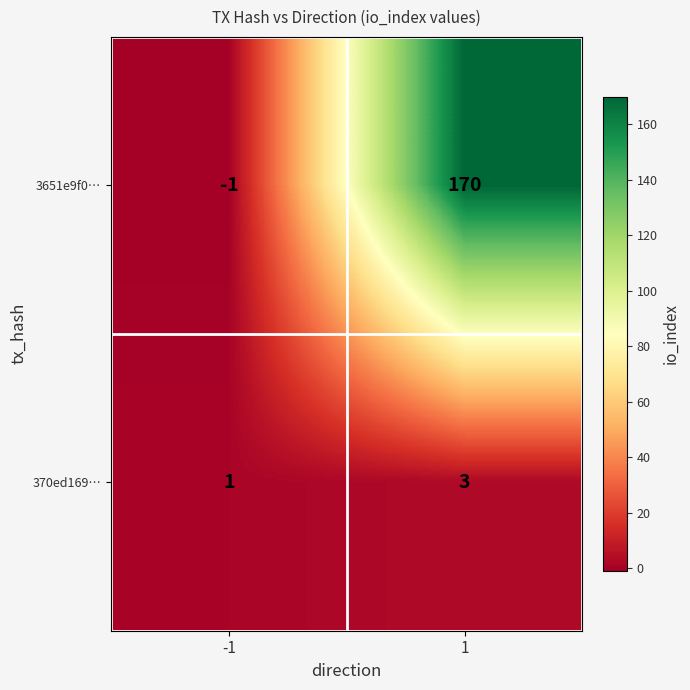

True or false: 3651e9f0… has a value of 41 at 1.

False